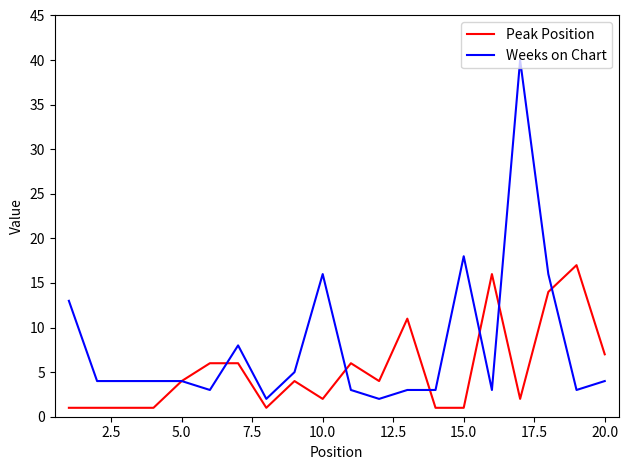

What is the maximum value for Weeks on Chart?

40